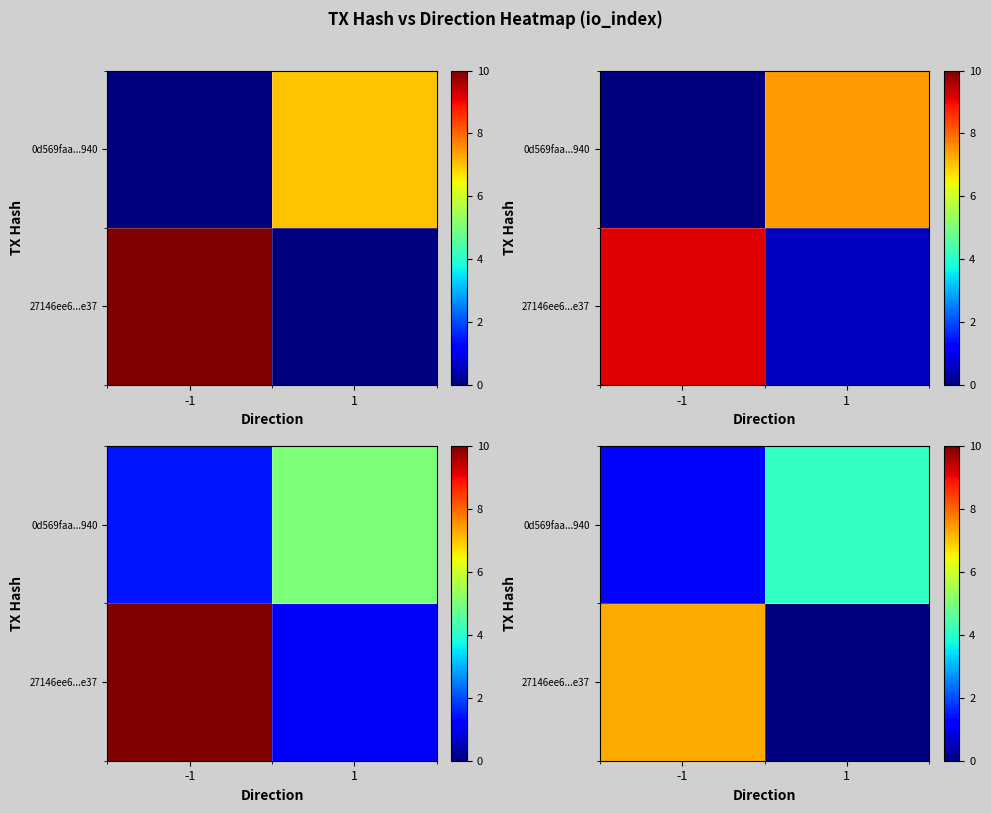

How many data points in row_1 are above 4?

1